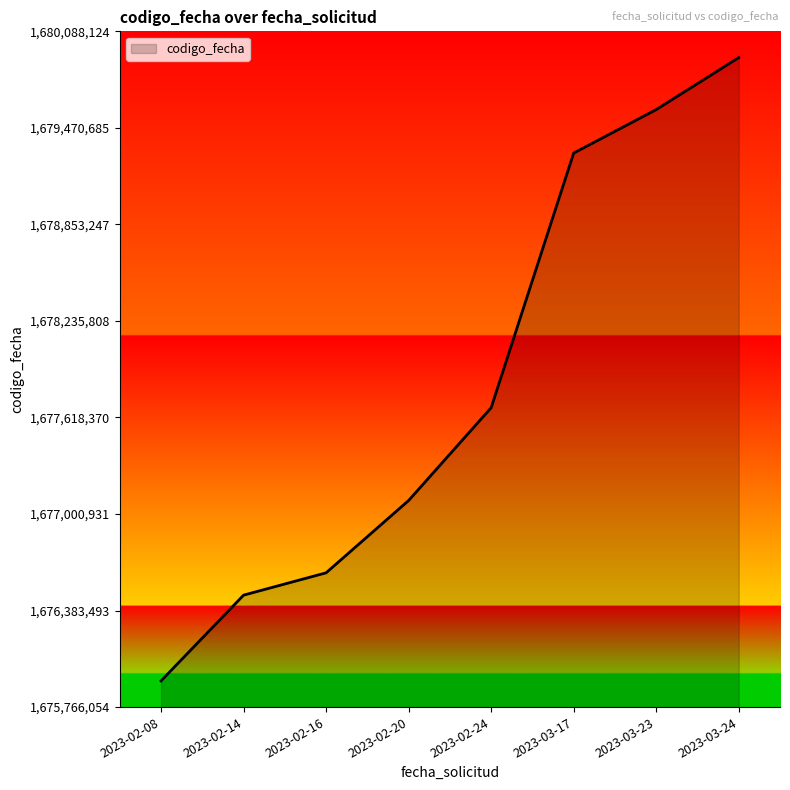

How many lines are shown in the chart?

1